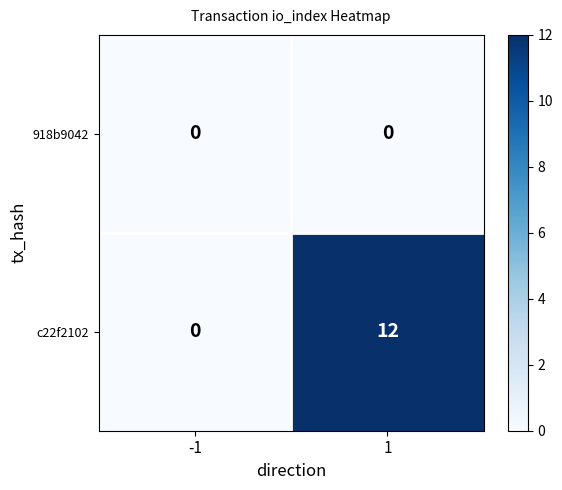

How many distinct data groups are displayed?

2